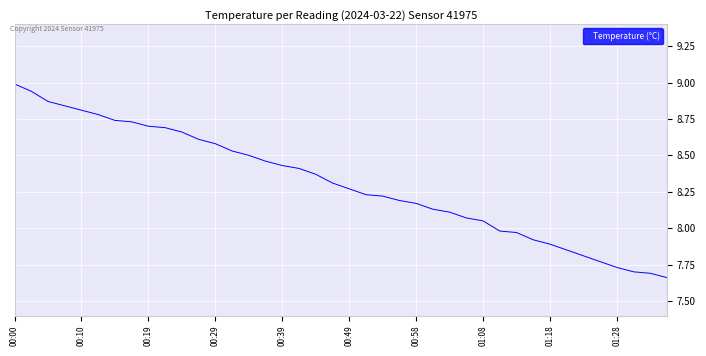

How many distinct data groups are displayed?

1